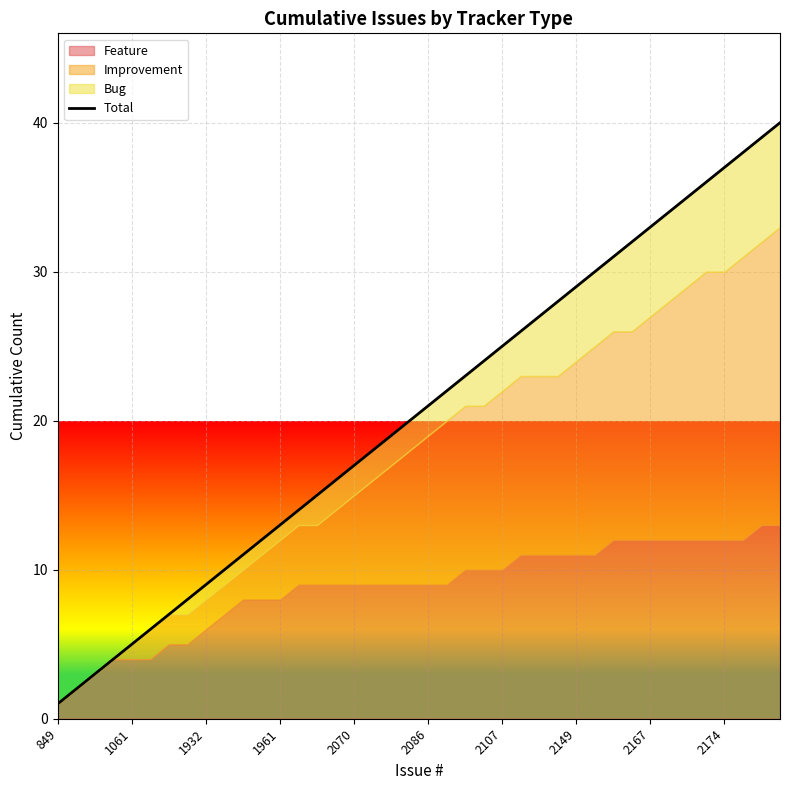

What position from the right is 38?

2